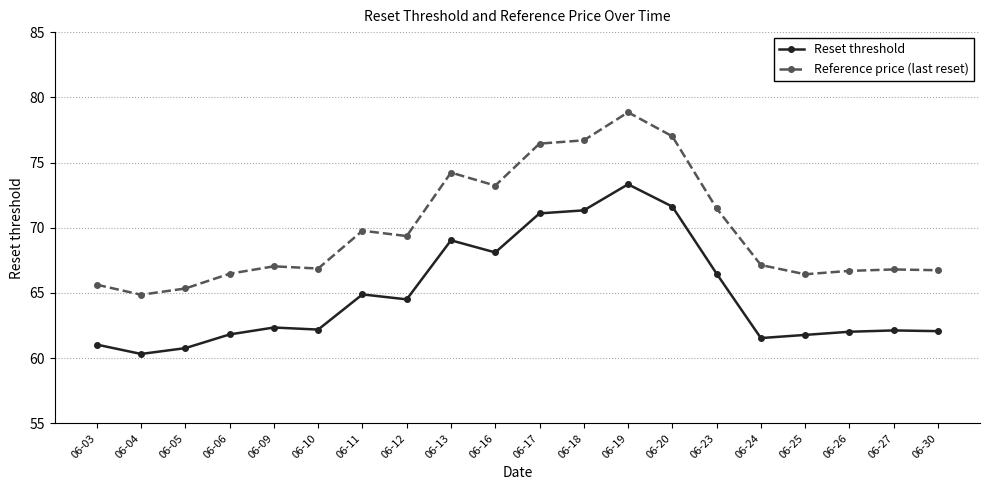

What value does the Reference price (last reset) series have at 06-06?

66.5